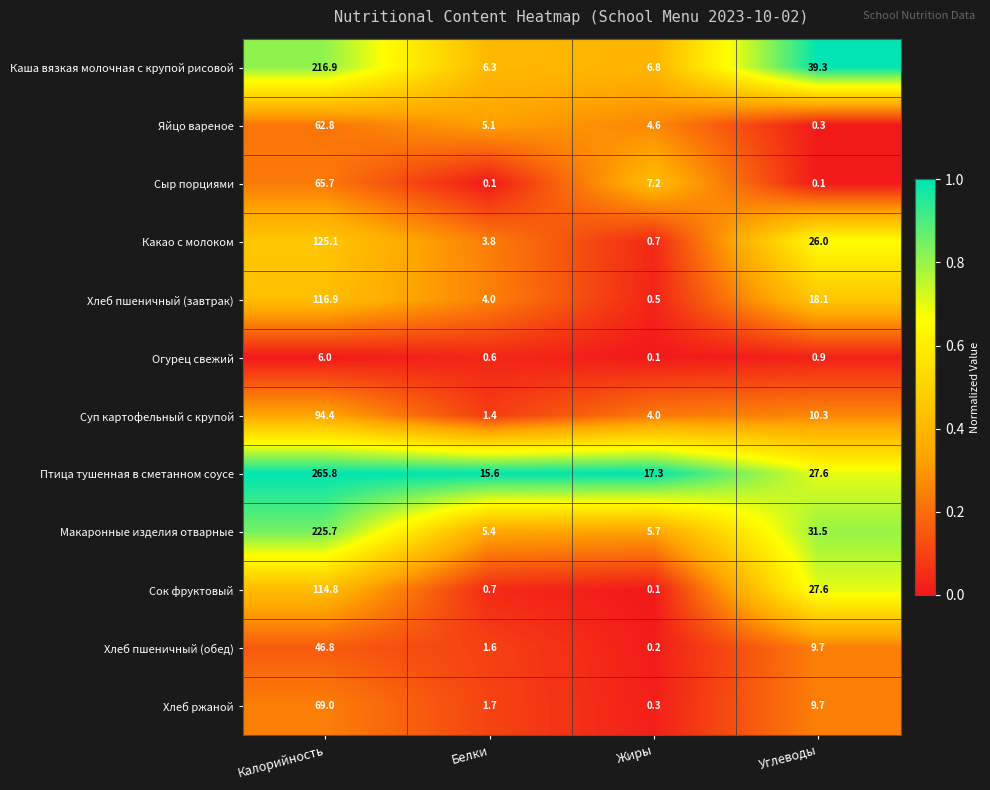

The value of Суп картофельный с крупой at Белки is 0.6. True or false?

False